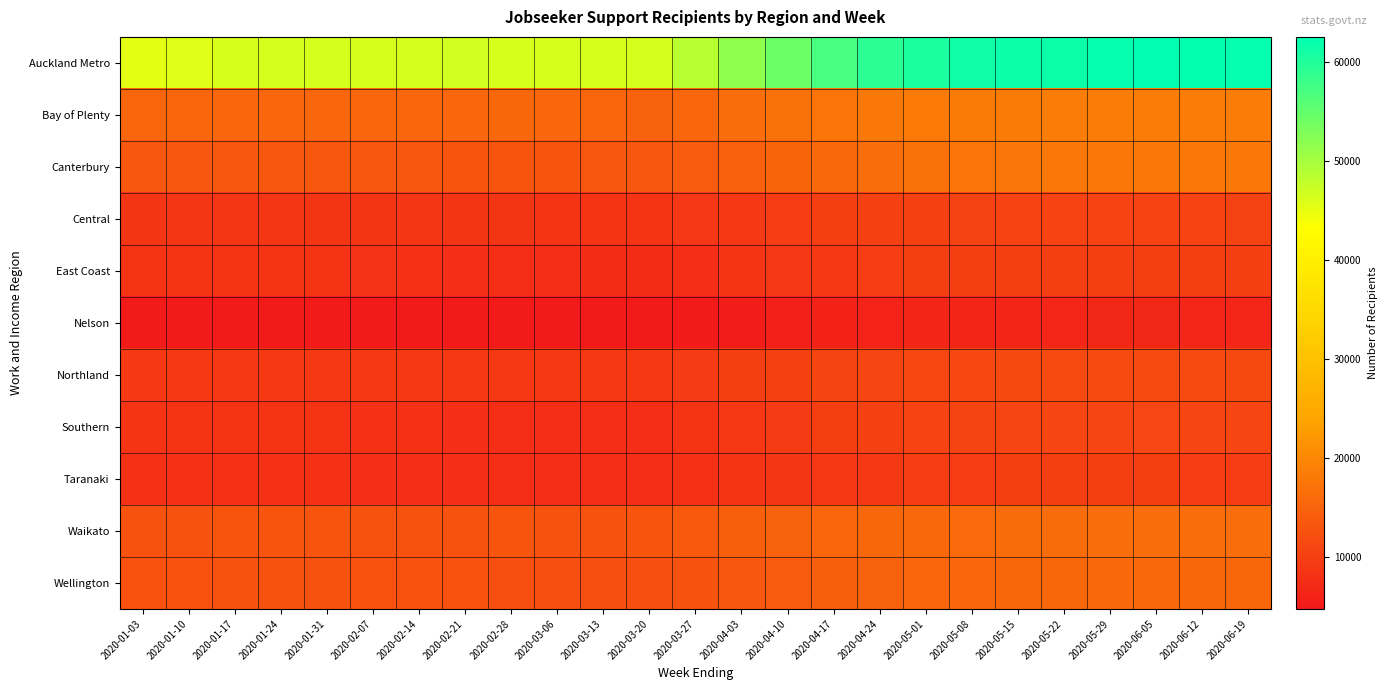

Reading right to left, extract all data points from this chart.

Auckland Metro: 2020-06-19=62097	2020-06-12=62241	2020-06-05=62529	2020-05-29=62089	2020-05-22=61726	2020-05-15=61697	2020-05-08=61279	2020-05-01=60400	2020-04-24=59212	2020-04-17=57041	2020-04-10=54273	2020-04-03=51621	2020-03-27=48559	2020-03-20=46456	2020-03-13=46234	2020-03-06=46328	2020-02-28=46373	2020-02-21=46662	2020-02-14=46418	2020-02-07=46223	2020-01-31=46394	2020-01-24=46495	2020-01-17=46181	2020-01-10=45661	2020-01-03=45414
Bay of Plenty: 2020-06-19=18529	2020-06-12=18551	2020-06-05=18430	2020-05-29=18306	2020-05-22=18294	2020-05-15=18286	2020-05-08=18204	2020-05-01=18069	2020-04-24=17825	2020-04-17=17296	2020-04-10=16729	2020-04-03=16261	2020-03-27=15447	2020-03-20=14893	2020-03-13=15131	2020-03-06=15349	2020-02-28=15471	2020-02-21=15420	2020-02-14=15426	2020-02-07=15338	2020-01-31=15362	2020-01-24=15423	2020-01-17=15300	2020-01-10=15183	2020-01-03=15133
Canterbury: 2020-06-19=17748	2020-06-12=17758	2020-06-05=17776	2020-05-29=17690	2020-05-22=17654	2020-05-15=17550	2020-05-08=17287	2020-05-01=16927	2020-04-24=16293	2020-04-17=15769	2020-04-10=15099	2020-04-03=14562	2020-03-27=13791	2020-03-20=13164	2020-03-13=13099	2020-03-06=13086	2020-02-28=13059	2020-02-21=13095	2020-02-14=13233	2020-02-07=13204	2020-01-31=13378	2020-01-24=13368	2020-01-17=13360	2020-01-10=13286	2020-01-03=13256
Central: 2020-06-19=10456	2020-06-12=10504	2020-06-05=10542	2020-05-29=10541	2020-05-22=10527	2020-05-15=10541	2020-05-08=10462	2020-05-01=10381	2020-04-24=10199	2020-04-17=9927	2020-04-10=9494	2020-04-03=9222	2020-03-27=8836	2020-03-20=8499	2020-03-13=8494	2020-03-06=8541	2020-02-28=8603	2020-02-21=8666	2020-02-14=8698	2020-02-07=8624	2020-01-31=8676	2020-01-24=8707	2020-01-17=8762	2020-01-10=8696	2020-01-03=8693
East Coast: 2020-06-19=9991	2020-06-12=10007	2020-06-05=10029	2020-05-29=9967	2020-05-22=10003	2020-05-15=10038	2020-05-08=10007	2020-05-01=9782	2020-04-24=9606	2020-04-17=9256	2020-04-10=8894	2020-04-03=8520	2020-03-27=7811	2020-03-20=7365	2020-03-13=7373	2020-03-06=7486	2020-02-28=7662	2020-02-21=7901	2020-02-14=8081	2020-02-07=8146	2020-01-31=8269	2020-01-24=8348	2020-01-17=8346	2020-01-10=8302	2020-01-03=8285
Nelson: 2020-06-19=6644	2020-06-12=6662	2020-06-05=6716	2020-05-29=6664	2020-05-22=6594	2020-05-15=6529	2020-05-08=6459	2020-05-01=6392	2020-04-24=6248	2020-04-17=6035	2020-04-10=5673	2020-04-03=5376	2020-03-27=5014	2020-03-20=4744	2020-03-13=4748	2020-03-06=4778	2020-02-28=4789	2020-02-21=4869	2020-02-14=4878	2020-02-07=4883	2020-01-31=4918	2020-01-24=4936	2020-01-17=4906	2020-01-10=4888	2020-01-03=4880
Northland: 2020-06-19=11349	2020-06-12=11423	2020-06-05=11484	2020-05-29=11435	2020-05-22=11403	2020-05-15=11362	2020-05-08=11213	2020-05-01=11154	2020-04-24=10856	2020-04-17=10695	2020-04-10=10335	2020-04-03=10016	2020-03-27=9430	2020-03-20=9125	2020-03-13=9060	2020-03-06=9092	2020-02-28=9082	2020-02-21=9172	2020-02-14=9208	2020-02-07=9189	2020-01-31=9232	2020-01-24=9287	2020-01-17=9231	2020-01-10=9159	2020-01-03=9169
Southern: 2020-06-19=10884	2020-06-12=10926	2020-06-05=10999	2020-05-29=10909	2020-05-22=10828	2020-05-15=10804	2020-05-08=10656	2020-05-01=10543	2020-04-24=10275	2020-04-17=9801	2020-04-10=9410	2020-04-03=9027	2020-03-27=8243	2020-03-20=7708	2020-03-13=7696	2020-03-06=7725	2020-02-28=7789	2020-02-21=7855	2020-02-14=8014	2020-02-07=8103	2020-01-31=8265	2020-01-24=8311	2020-01-17=8351	2020-01-10=8382	2020-01-03=8509
Taranaki: 2020-06-19=9682	2020-06-12=9691	2020-06-05=9739	2020-05-29=9748	2020-05-22=9715	2020-05-15=9728	2020-05-08=9670	2020-05-01=9567	2020-04-24=9341	2020-04-17=9054	2020-04-10=8755	2020-04-03=8542	2020-03-27=8063	2020-03-20=7754	2020-03-13=7698	2020-03-06=7743	2020-02-28=7784	2020-02-21=7811	2020-02-14=7853	2020-02-07=7894	2020-01-31=7916	2020-01-24=7954	2020-01-17=7956	2020-01-10=7958	2020-01-03=8016
Waikato: 2020-06-19=16390	2020-06-12=16376	2020-06-05=16420	2020-05-29=16301	2020-05-22=16246	2020-05-15=16178	2020-05-08=15961	2020-05-01=15752	2020-04-24=15468	2020-04-17=15193	2020-04-10=14832	2020-04-03=14417	2020-03-27=13606	2020-03-20=12901	2020-03-13=12805	2020-03-06=12784	2020-02-28=12902	2020-02-21=12860	2020-02-14=12866	2020-02-07=12822	2020-01-31=12895	2020-01-24=13063	2020-01-17=12962	2020-01-10=12842	2020-01-03=12845
Wellington: 2020-06-19=15560	2020-06-12=15577	2020-06-05=15612	2020-05-29=15580	2020-05-22=15563	2020-05-15=15483	2020-05-08=15407	2020-05-01=15196	2020-04-24=14840	2020-04-17=14363	2020-04-10=13835	2020-04-03=13319	2020-03-27=12651	2020-03-20=12137	2020-03-13=12100	2020-03-06=12107	2020-02-28=12273	2020-02-21=12356	2020-02-14=12367	2020-02-07=12346	2020-01-31=12442	2020-01-24=12455	2020-01-17=12465	2020-01-10=12382	2020-01-03=12381